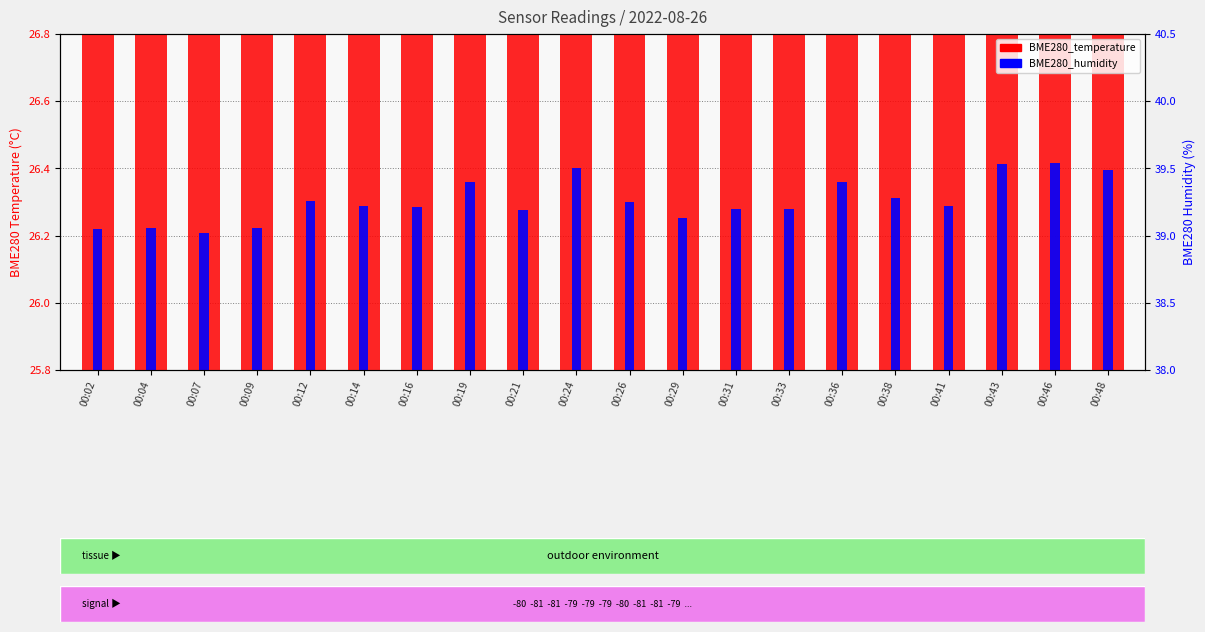

What is the total value across all series at 00:12?

26.9